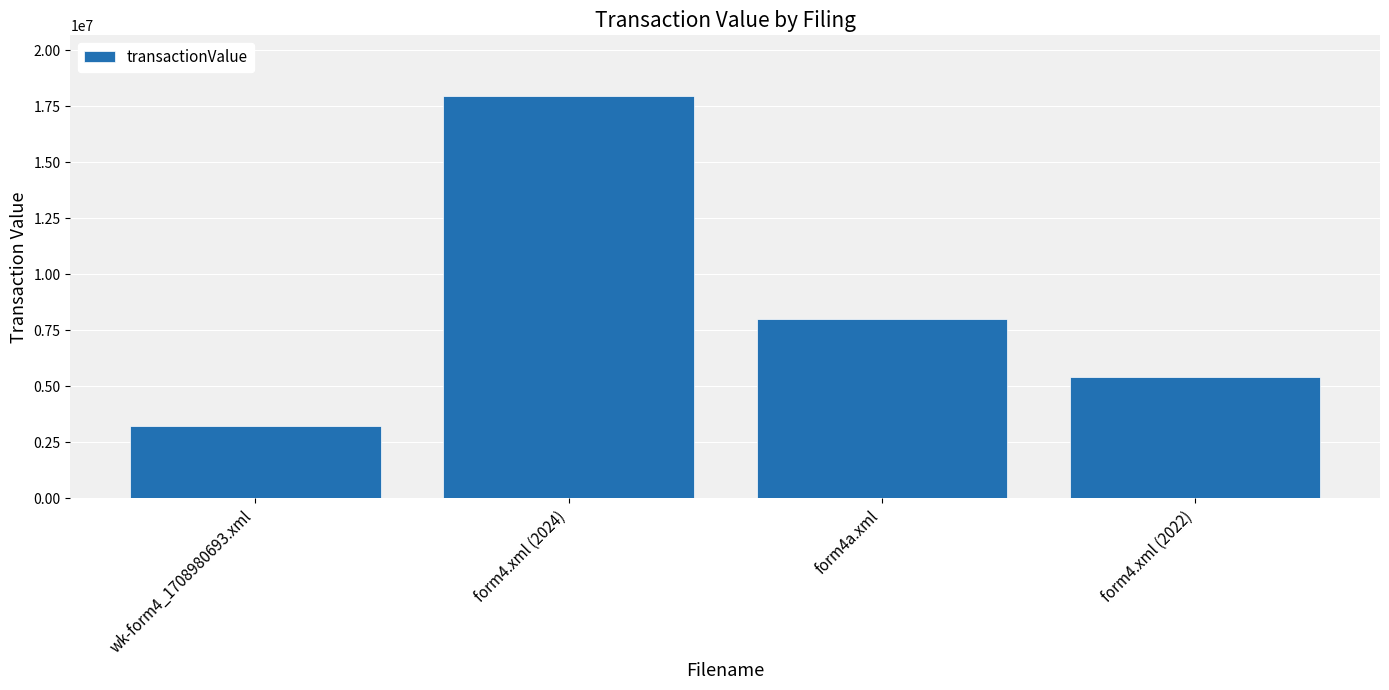

How many data points are less than 8010945?

2